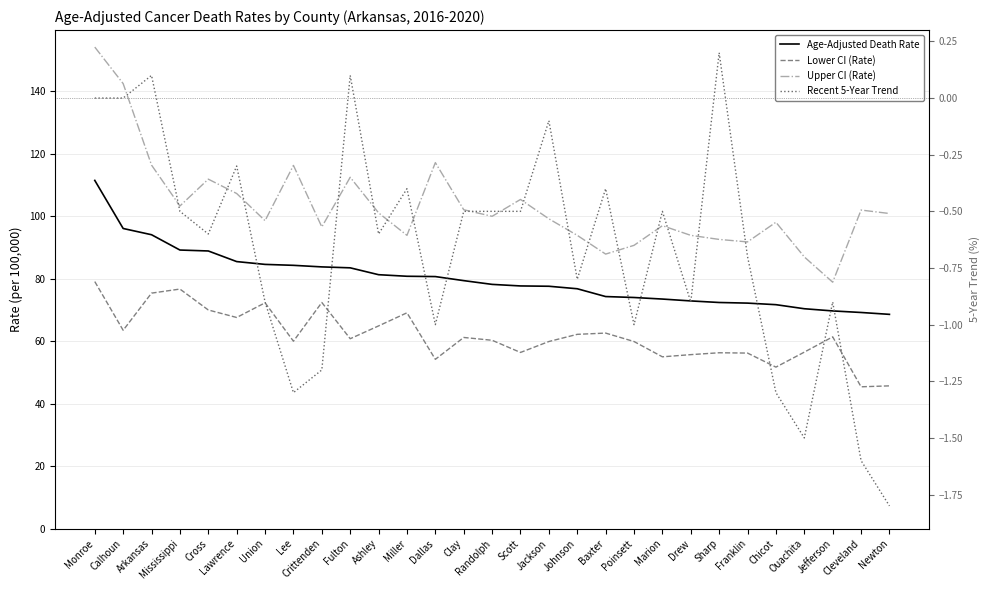

True or false: Upper CI (Rate) has more than 1 interior local peaks.

True